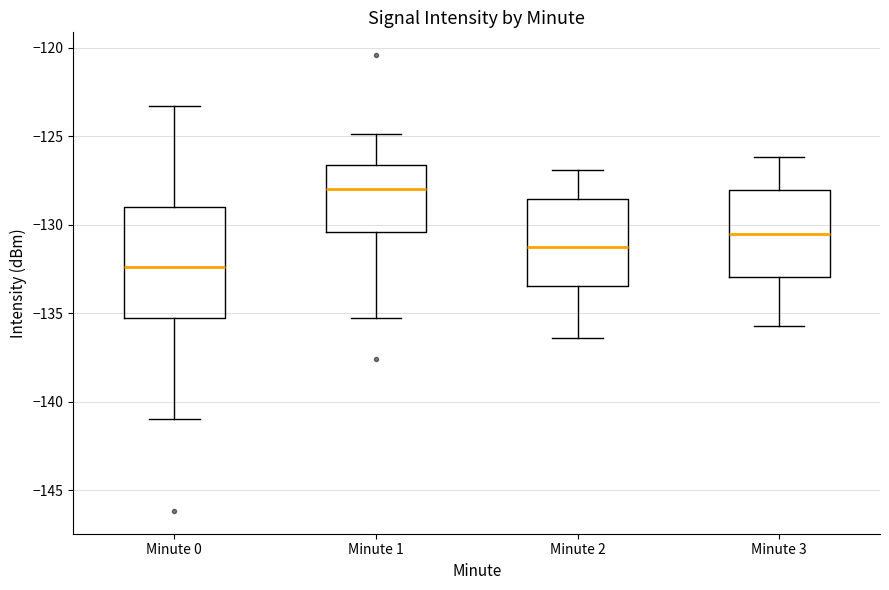

Which box has the highest median line?

Minute 1